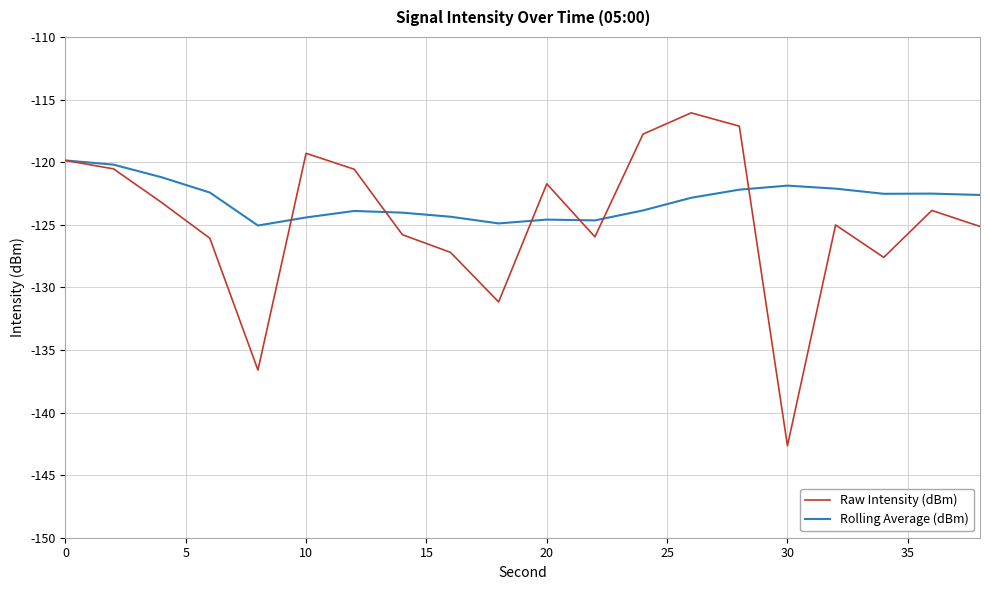

Which series has the largest range (max minus min)?

Raw Intensity (dBm)